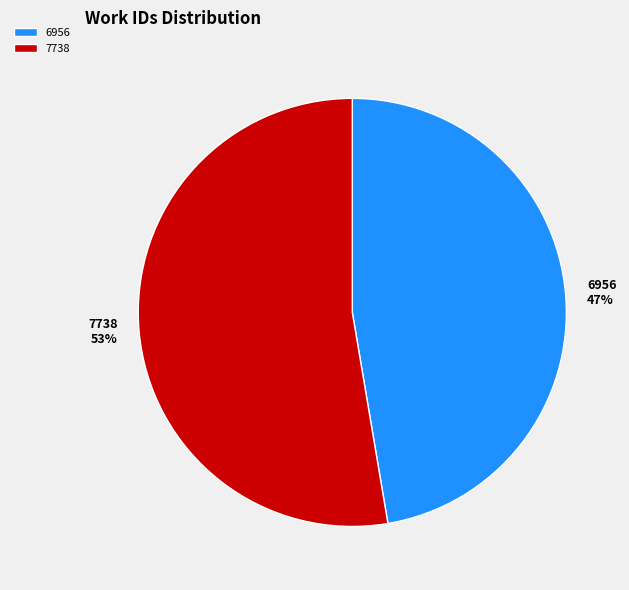

To the nearest percent, what portion does 7738 represent?

53%